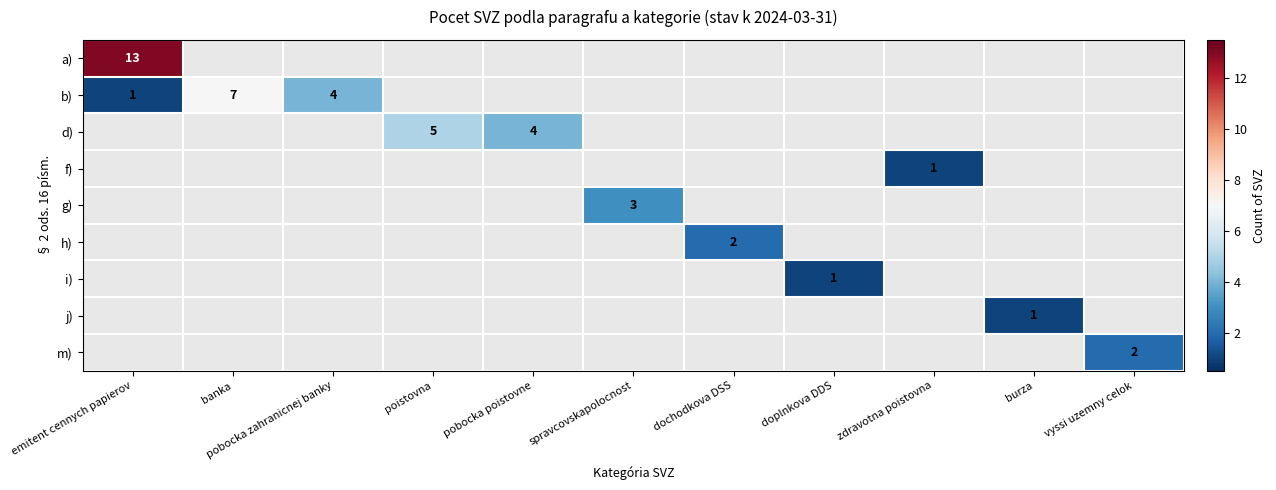

Which has a higher value, poistovna or banka?

banka